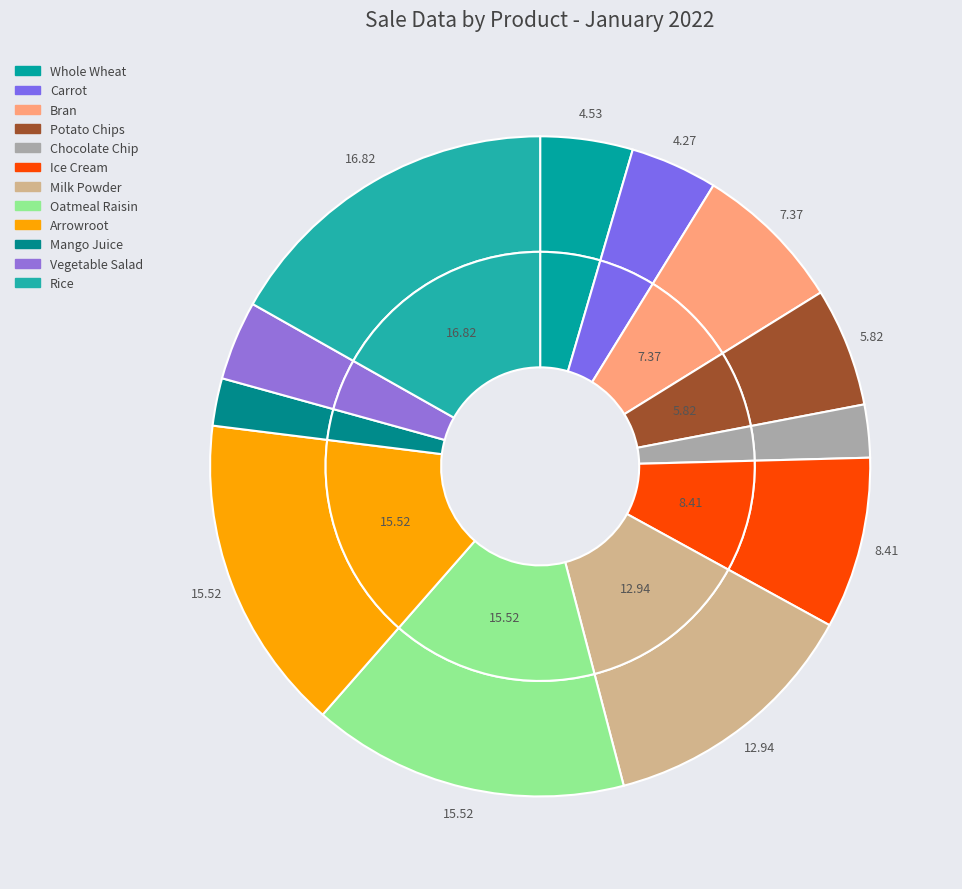

Between Mango Juice and Bran, which is larger?

Bran